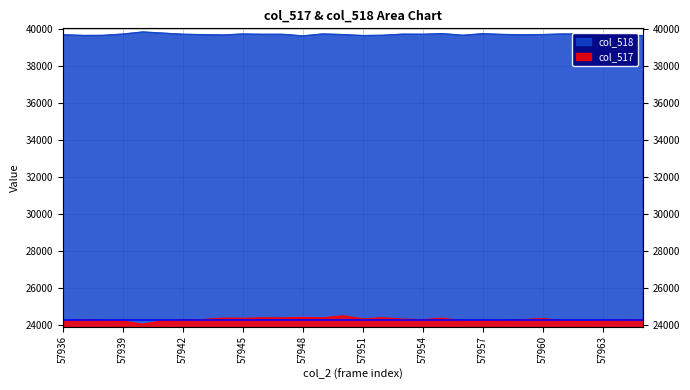

True or false: col_517 and col_518 intersect in this chart.

False